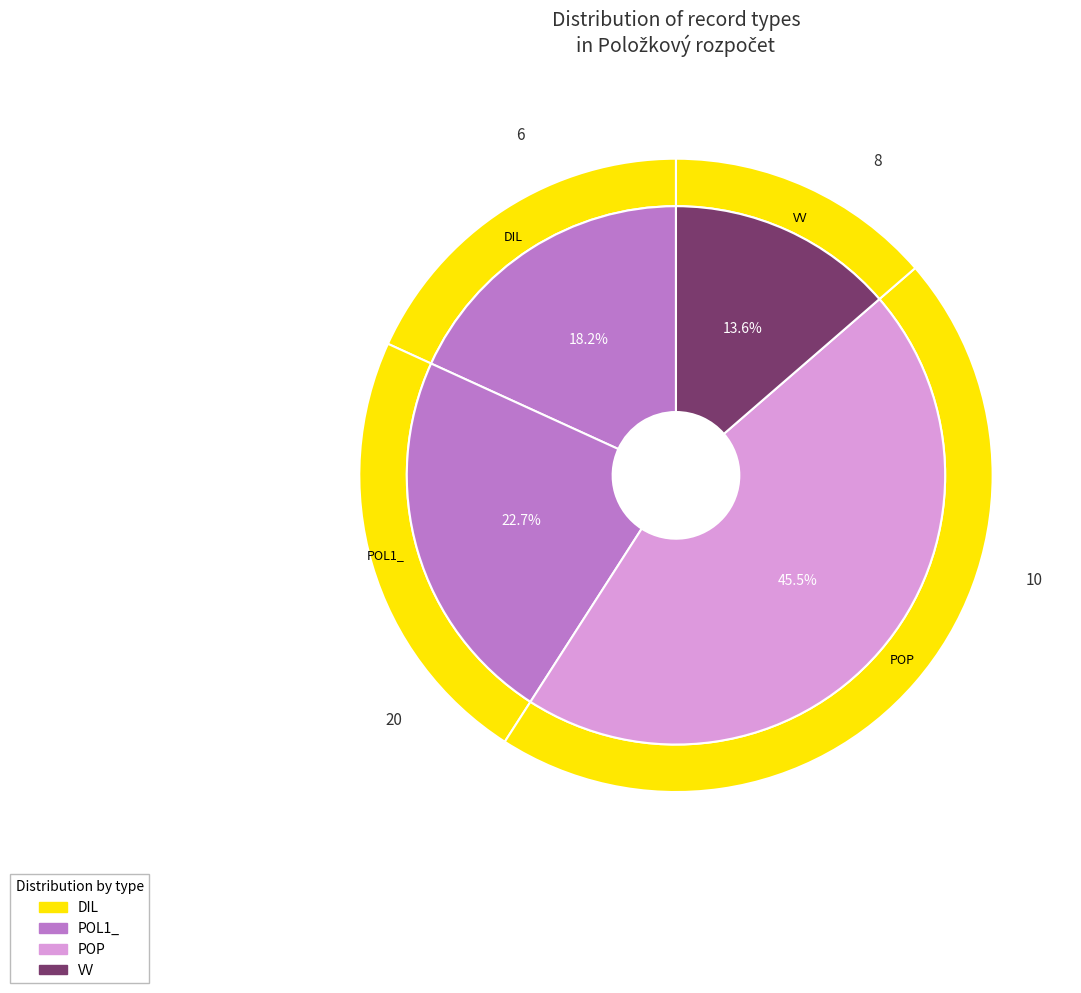

How many slices are in this pie chart?

4